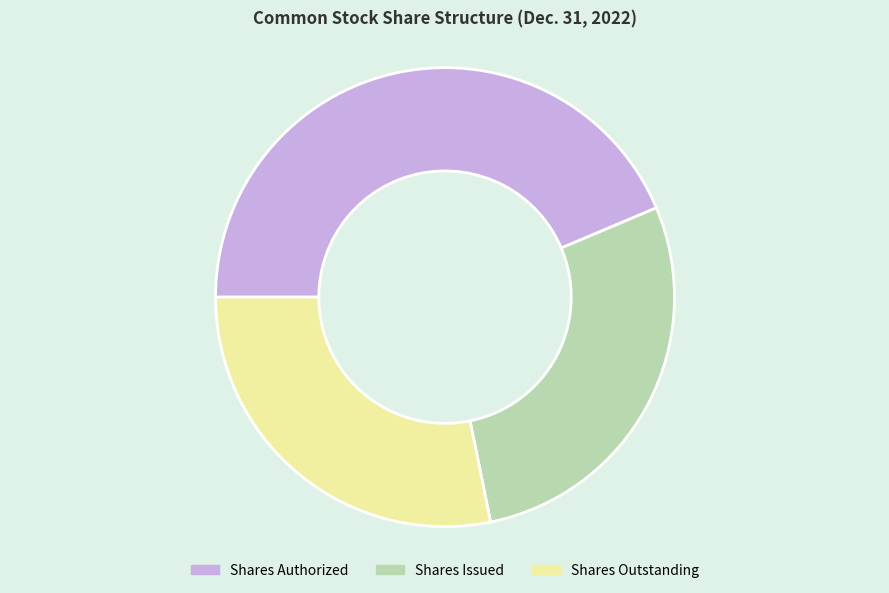

What is the largest slice in the pie chart?

Shares Authorized